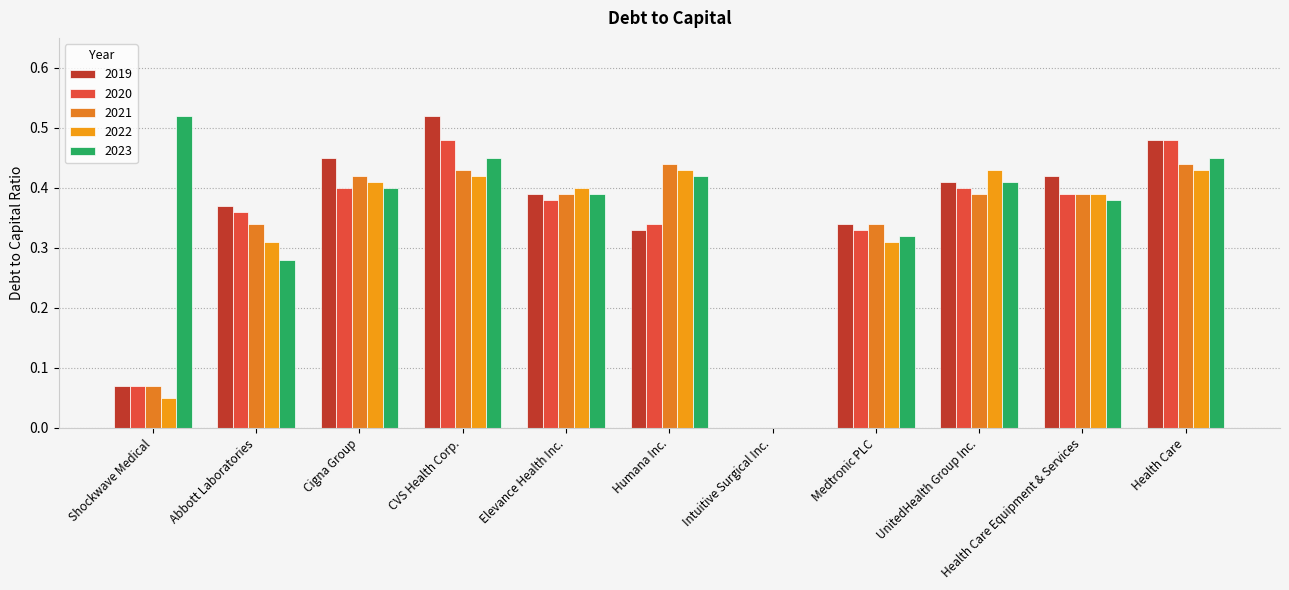

Count the number of data series in this chart.

5